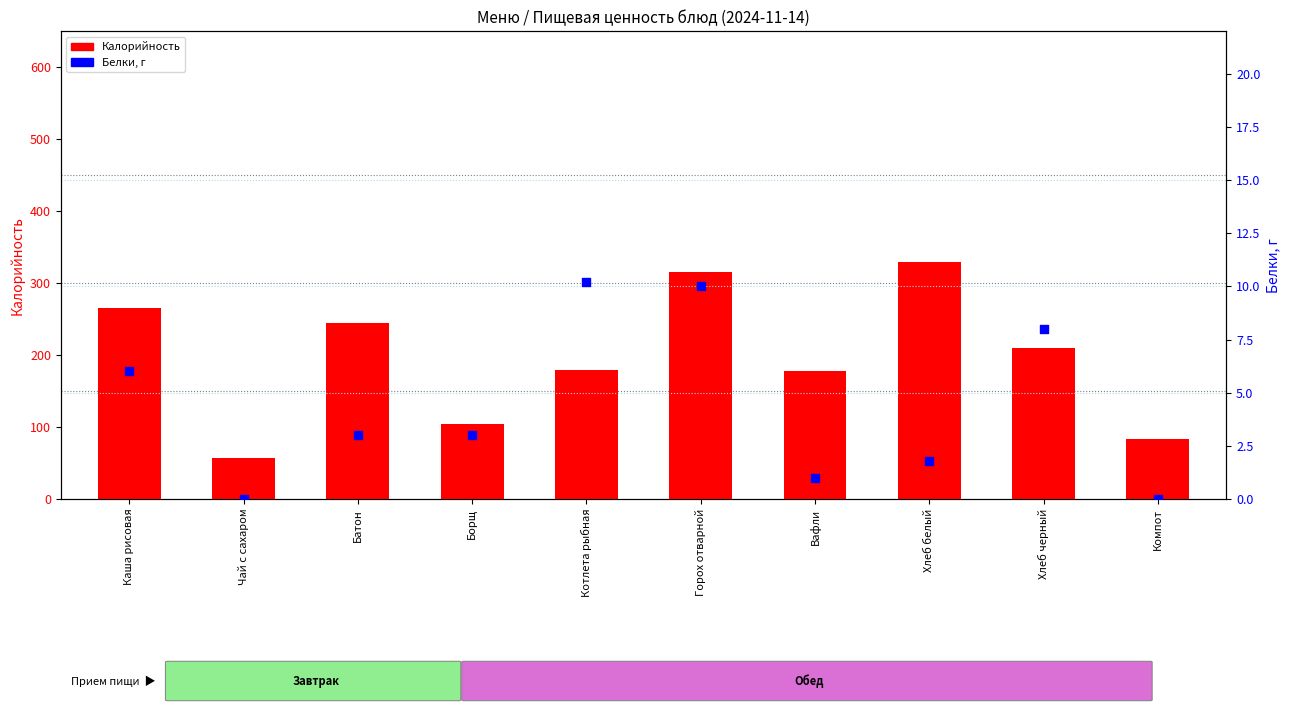

At which category is the sum across all series the highest?

Хлеб белый